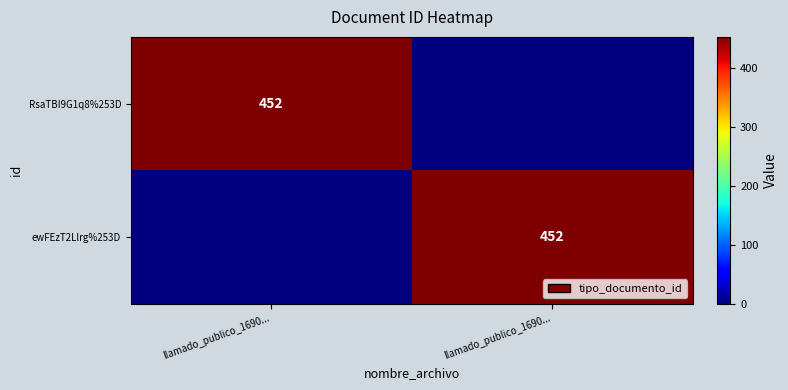

At llamado_publico_1690..., list the series in order from largest to smallest.

RsaTBI9G1q8%253D, ewFEzT2Llrg%253D